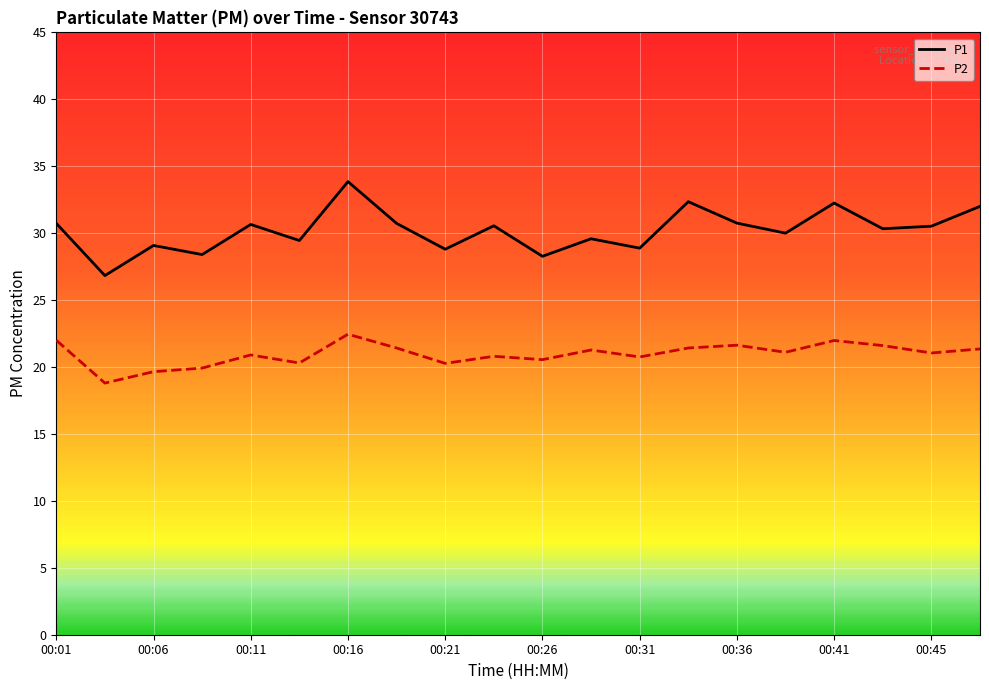

What is the maximum value shown in the chart?

33.9